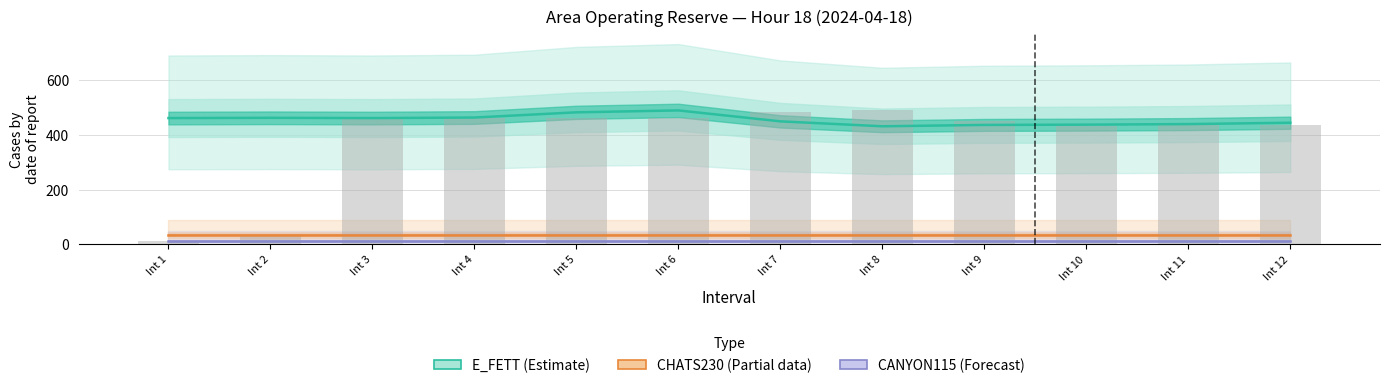

What is the smallest value displayed?

13